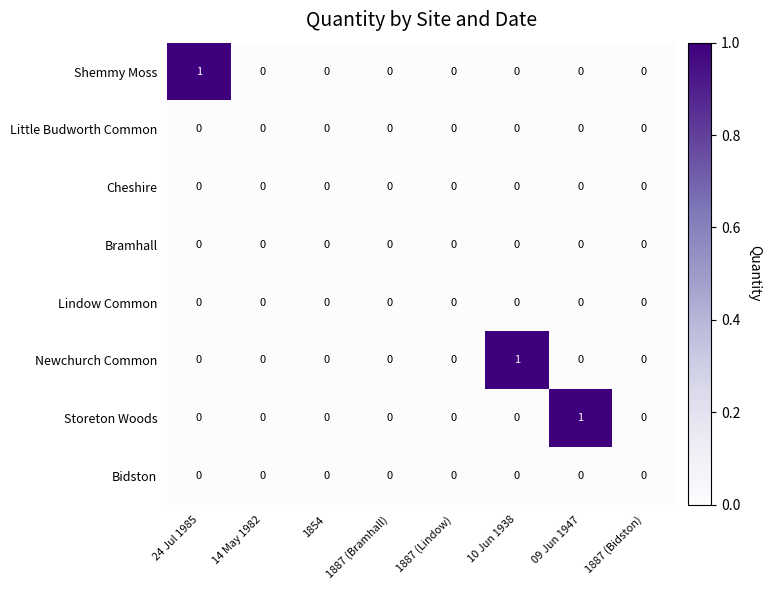

How many Newchurch Common values are between 0 and 1?

8